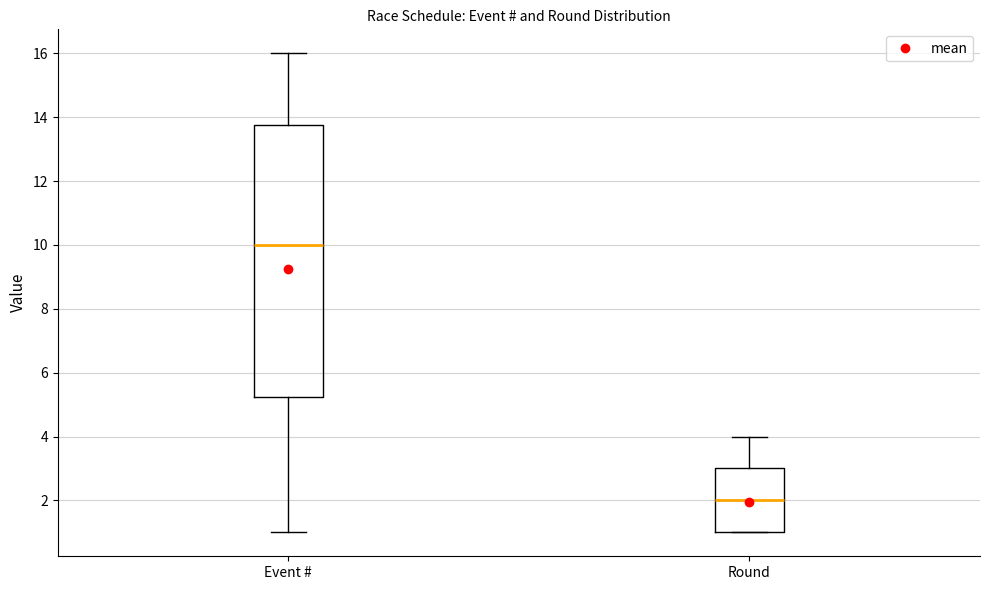

Reading left to right, transcribe this box plot: for each box, give where its median line is, the range the box spans, and where its two whiskers end, as read against the y-axis. The values are not printed on the chart, so give them approximately, as read against the axis.

Event #: median 10.0, box 5.2 to 13.8, whiskers 1.0 to 16.0
Round: median 2.0, box 1.0 to 3.0, whiskers 1.0 to 4.0